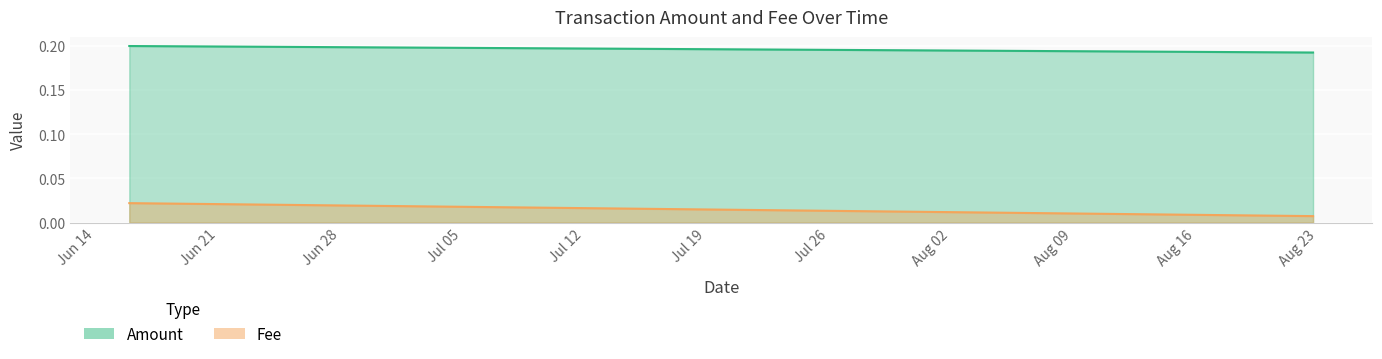

Rank the series at 2019-06-15 21:59:35 from highest to lowest value.

Amount, Fee